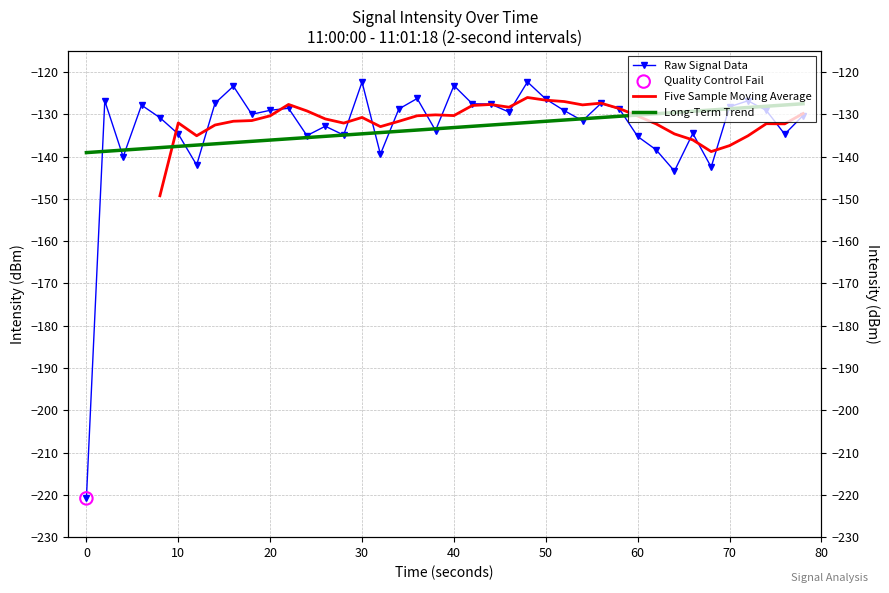

Between 30 and 70, which is larger?

30